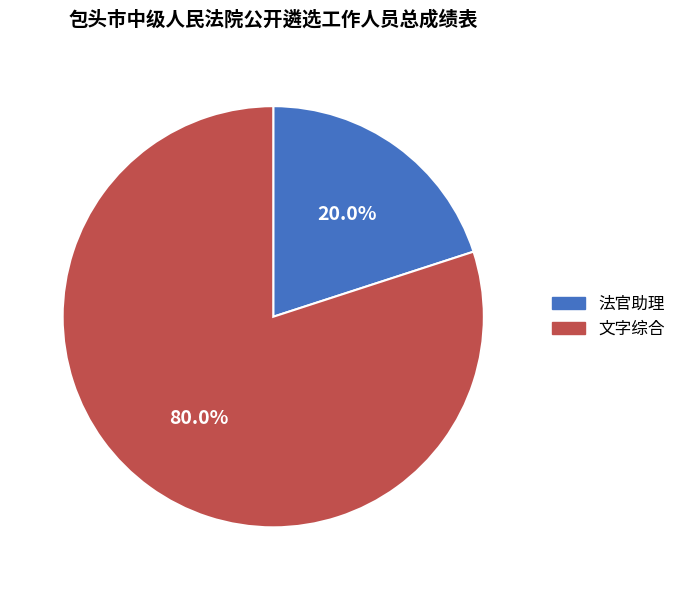

Which slice is the smallest?

法官助理